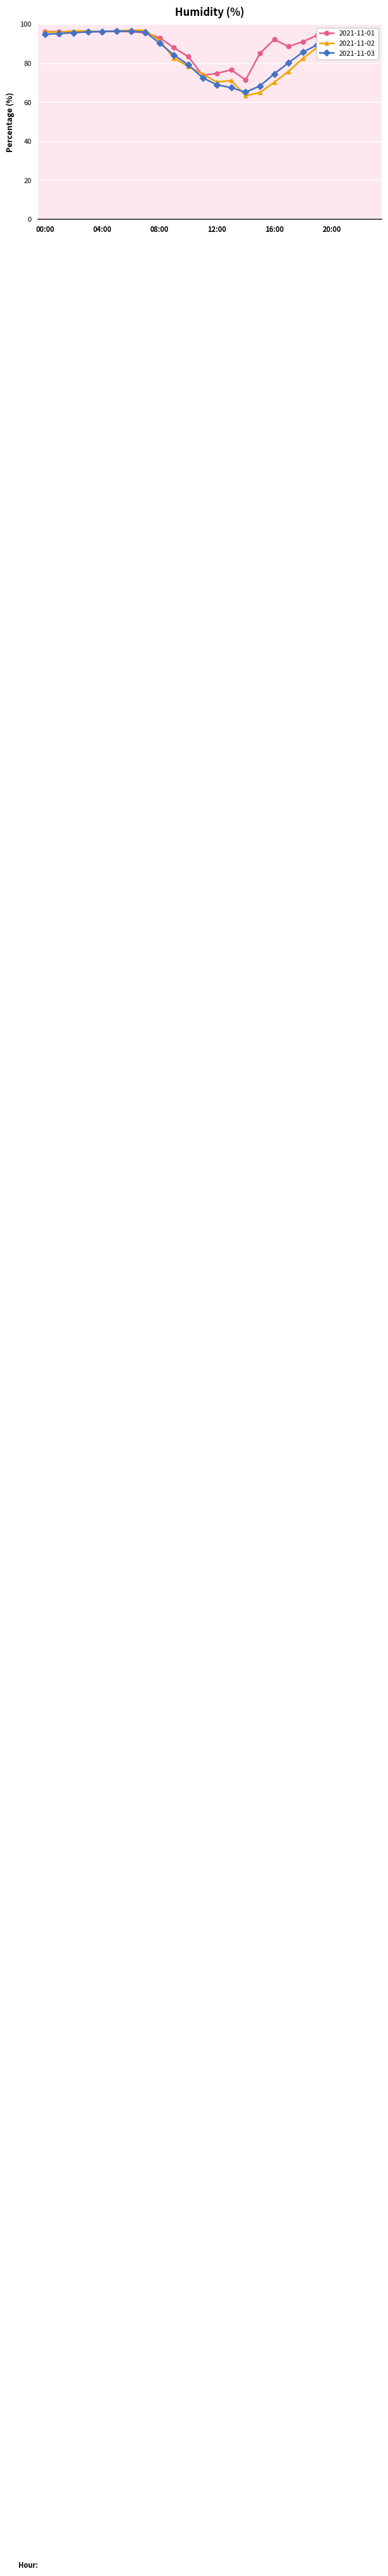

What is the sum of all 2021-11-02 values?

2053.8